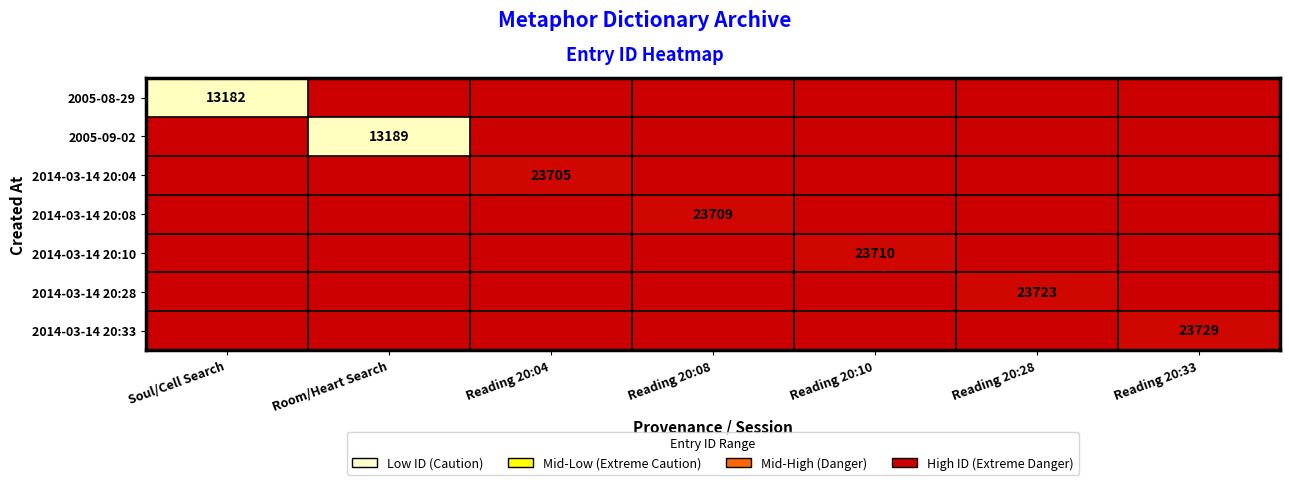

How many data points does each series have?

7